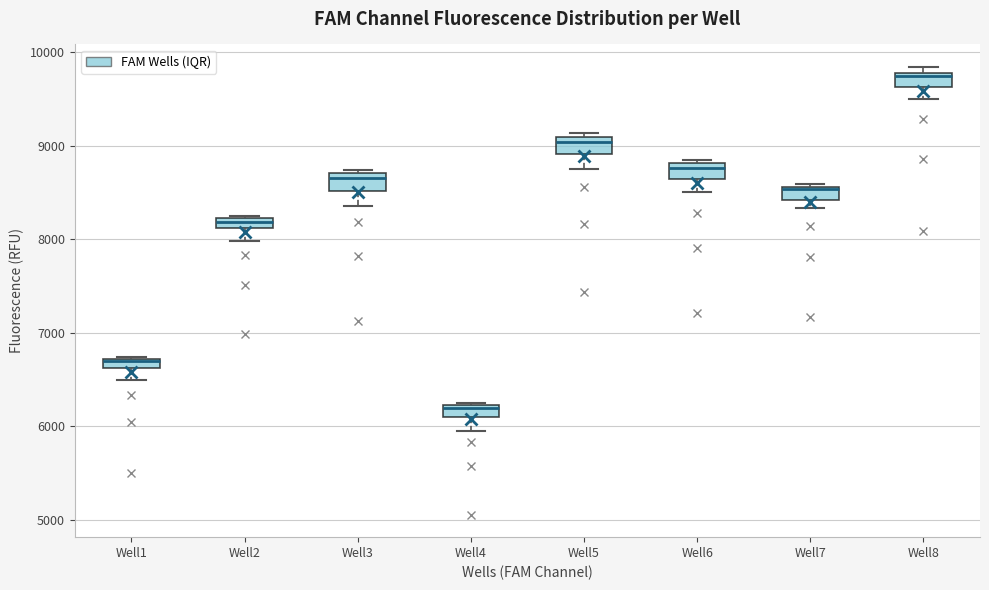

Where is the lower edge of the box for Well8 on the y-axis? The values are not printed on the chart, so give them approximately, as read against the axis.

9600